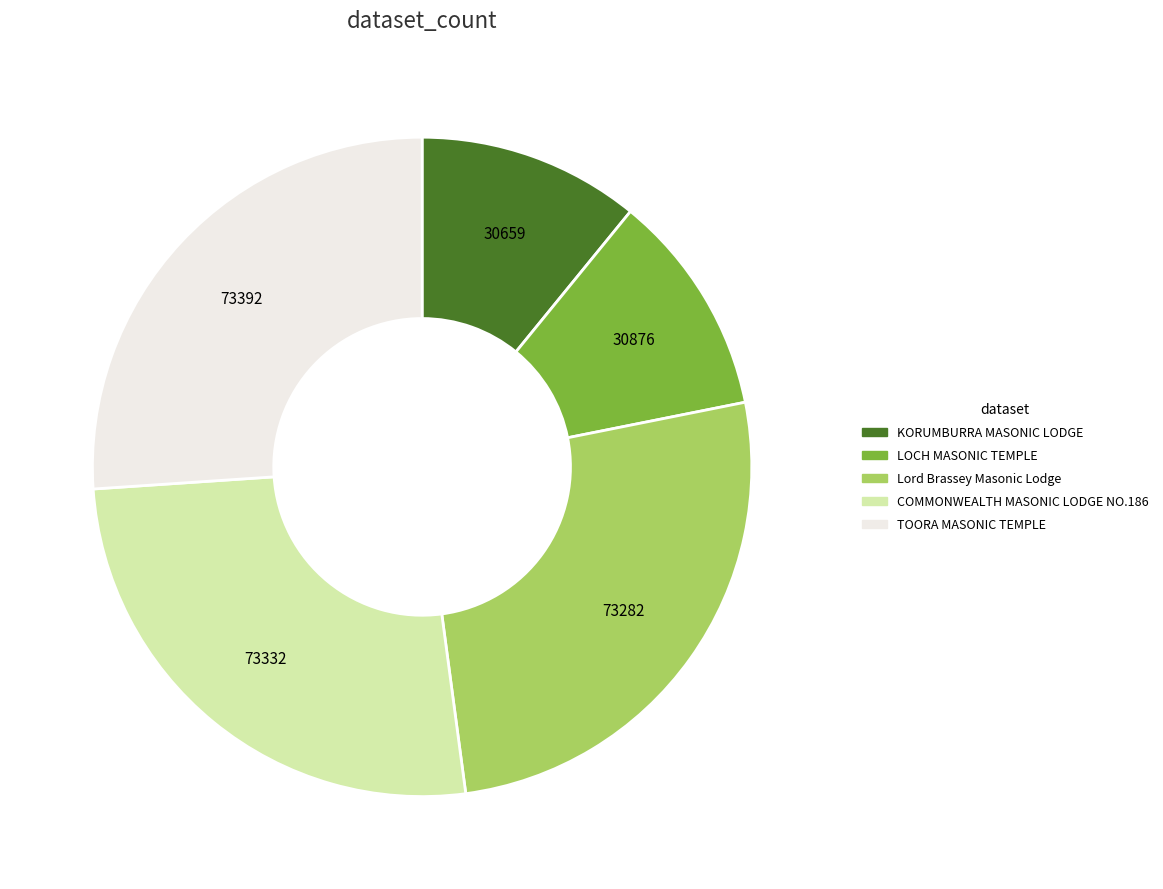

True or false: COMMONWEALTH MASONIC LODGE NO.186 accounts for 26% of the total.

True